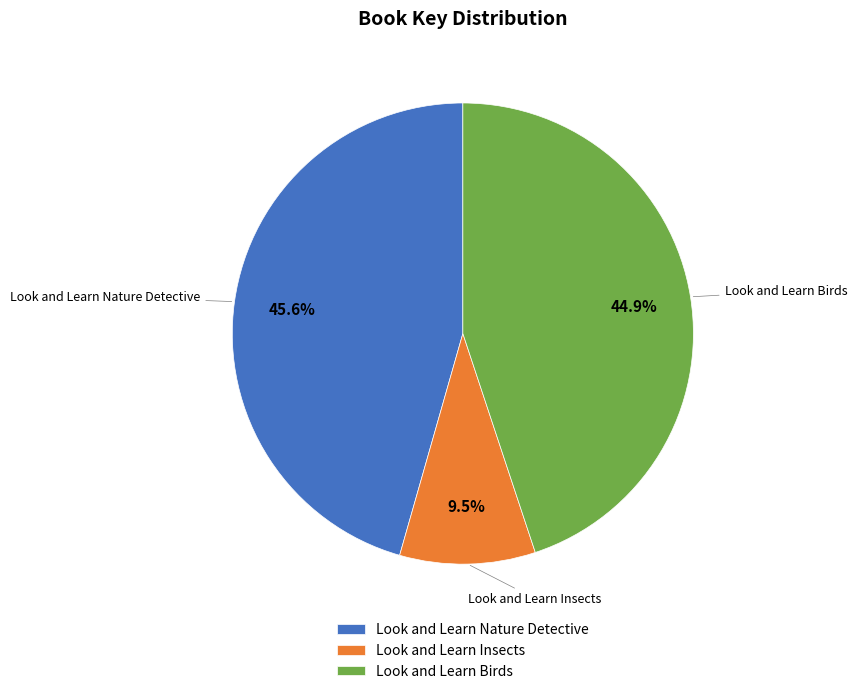

Which slice is the largest?

Look and Learn Nature Detective